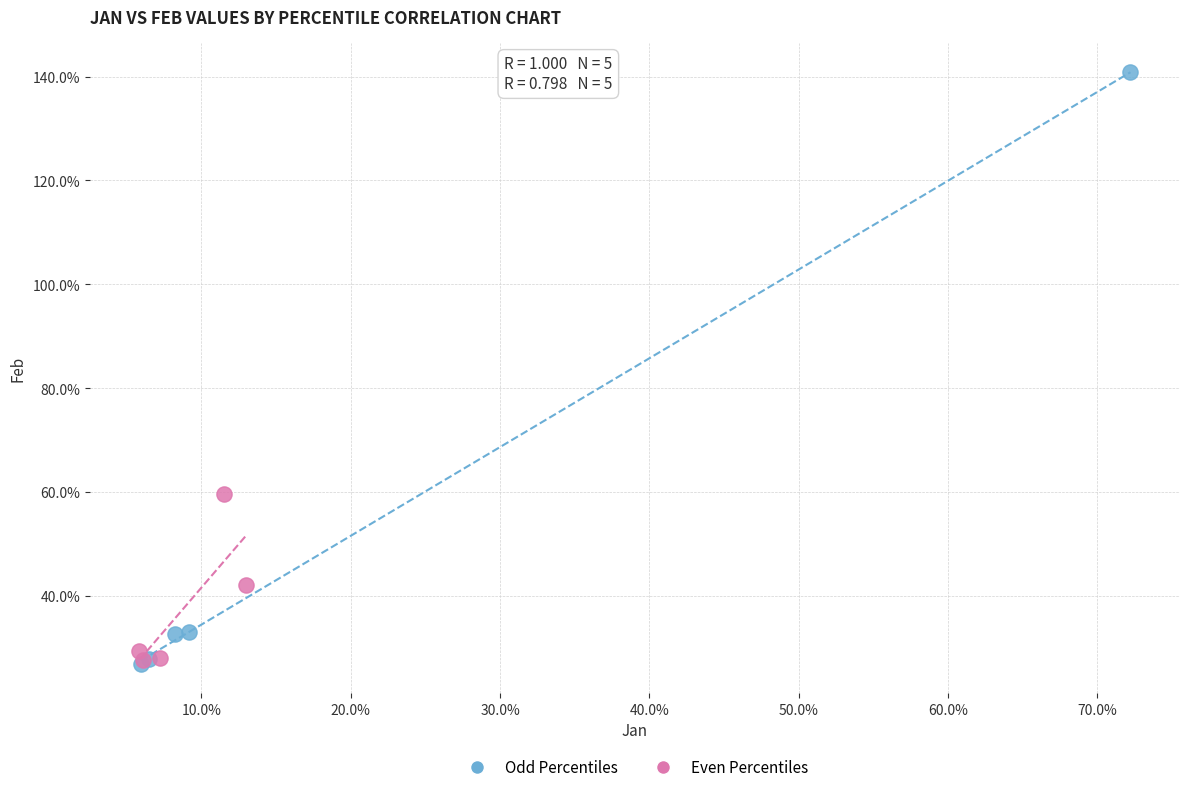

Which series has the widest spread of Y values?

Odd Percentiles